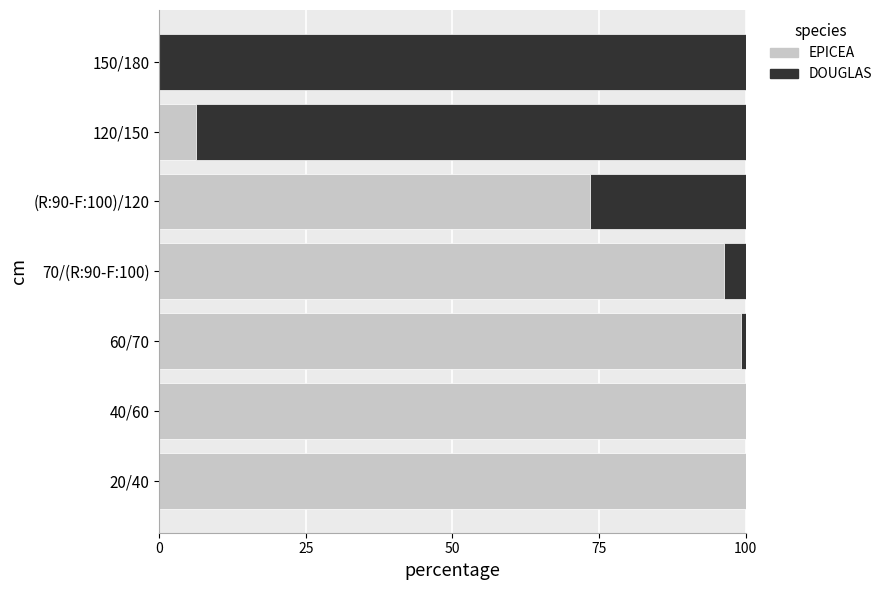

Is it true that EPICEA equals 73.5 at (R:90-F:100)/120?

True